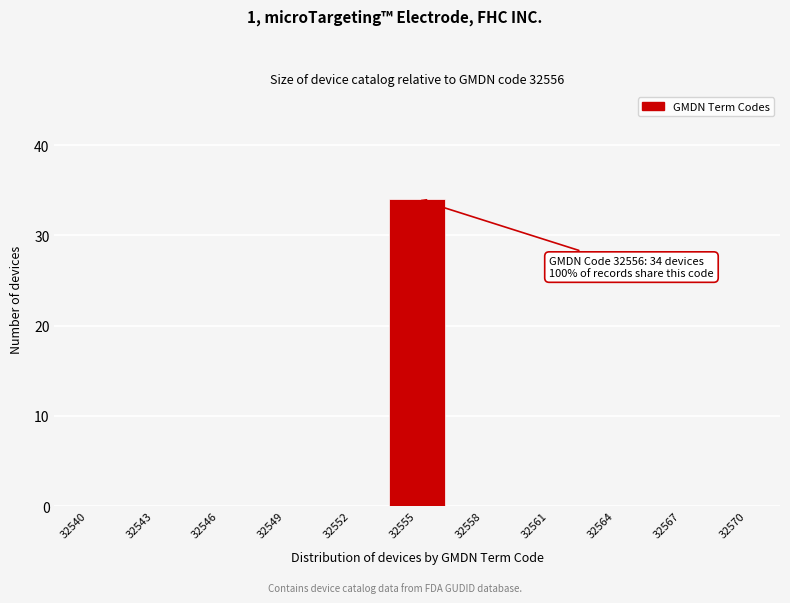

Reading left to right, what are all the values shown in this chart?

32540=0	32543=0	32546=0	32549=0	32552=0	32555=34	32558=0	32561=0	32564=0	32567=0	32570=0